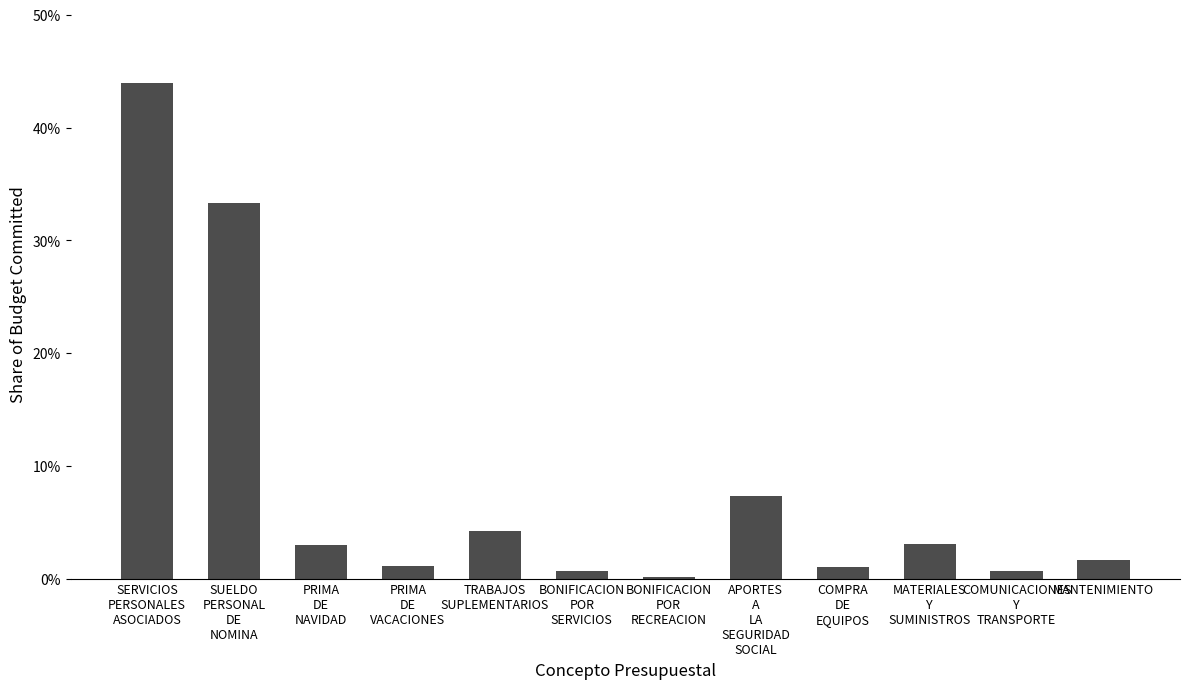

What is the label of the 8th bar from the right?

TRABAJOS
SUPLEMENTARIOS